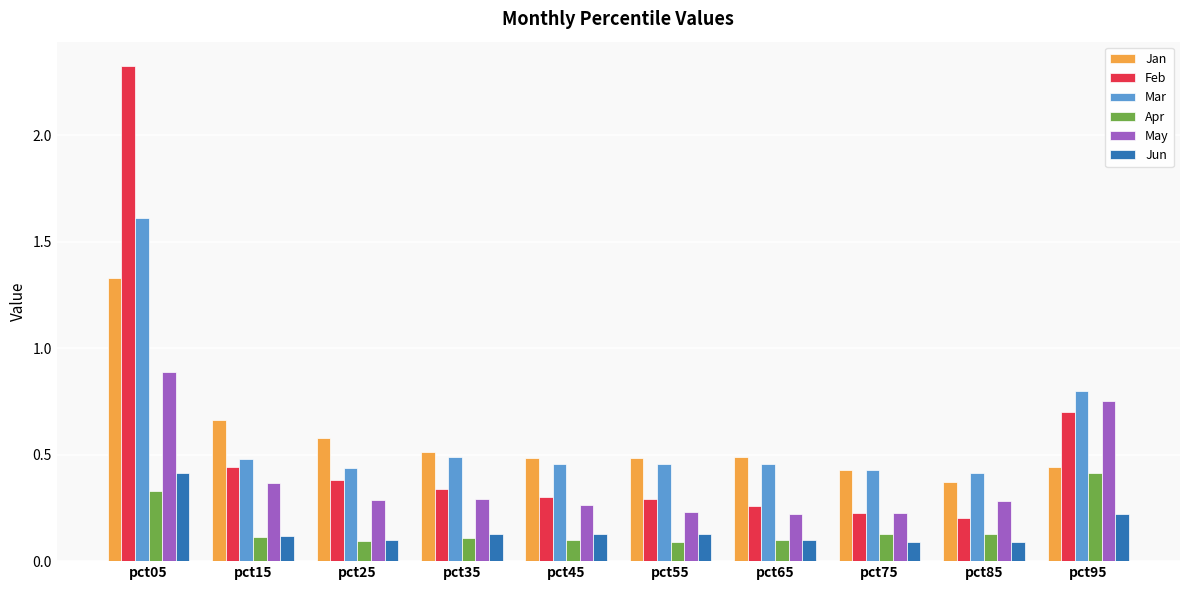

Which series changed the most between pct05 and pct35?

Feb